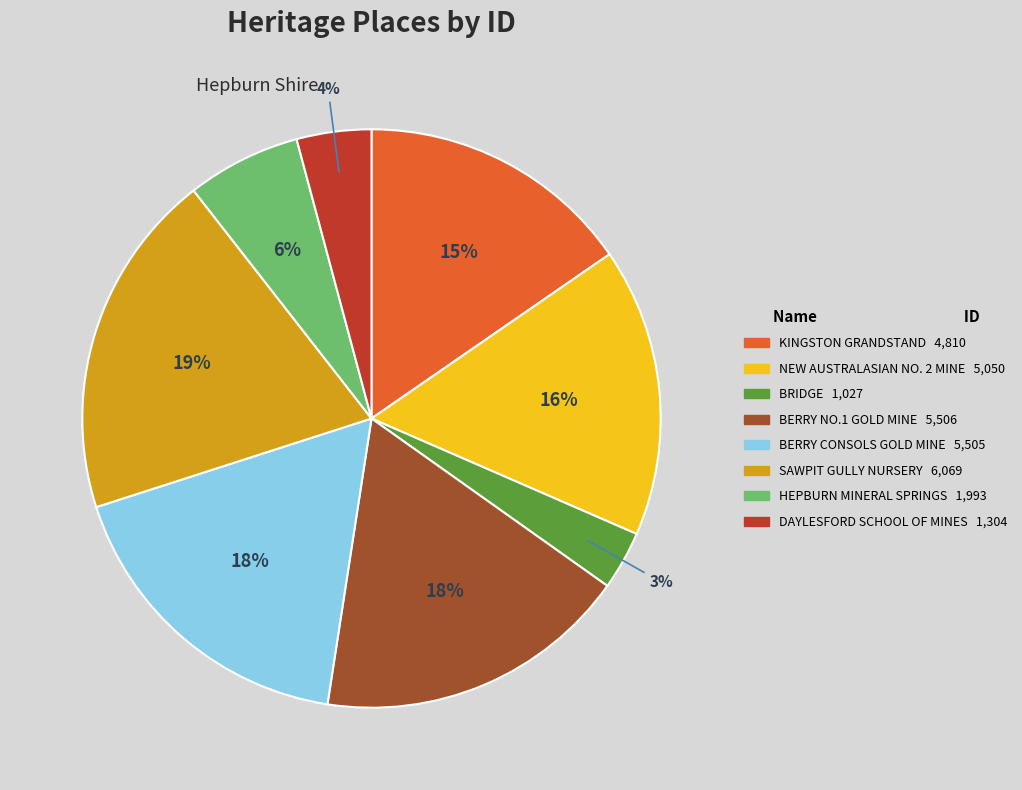

Is there a majority slice in this chart?

No